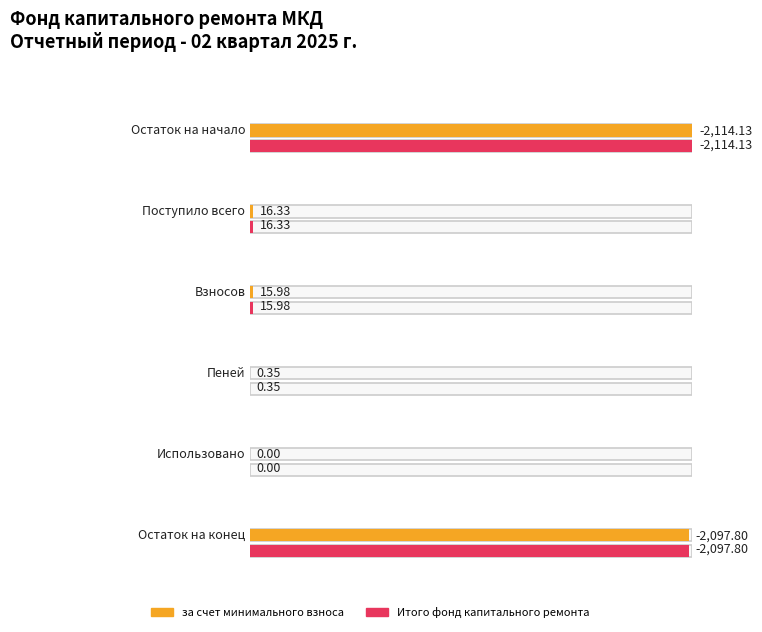

At Взносов, list the series in order from smallest to largest.

за счет минимального взноса, Итого фонд капитального ремонта